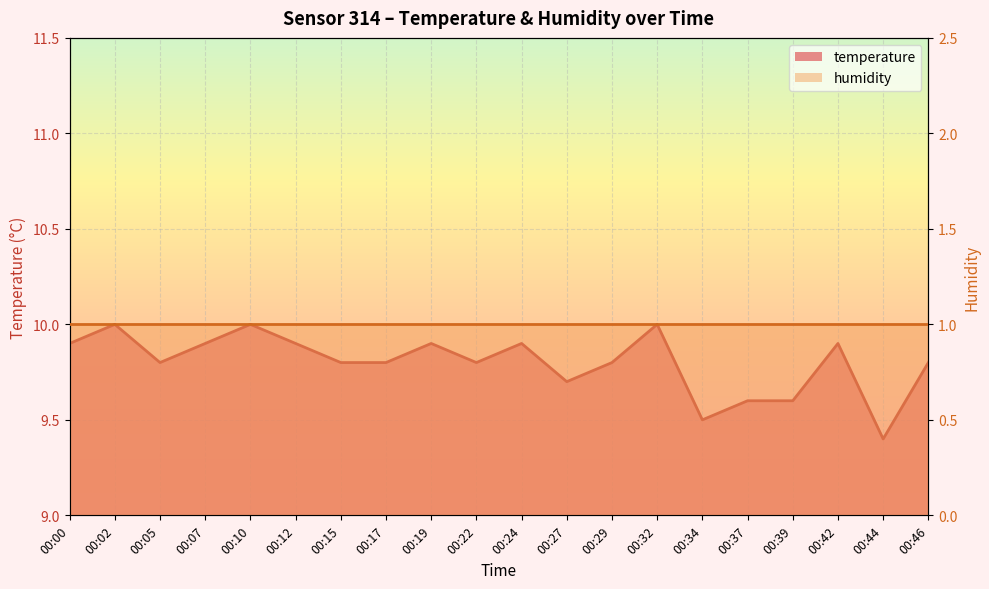

Which label corresponds to the largest value in the chart?

00:02